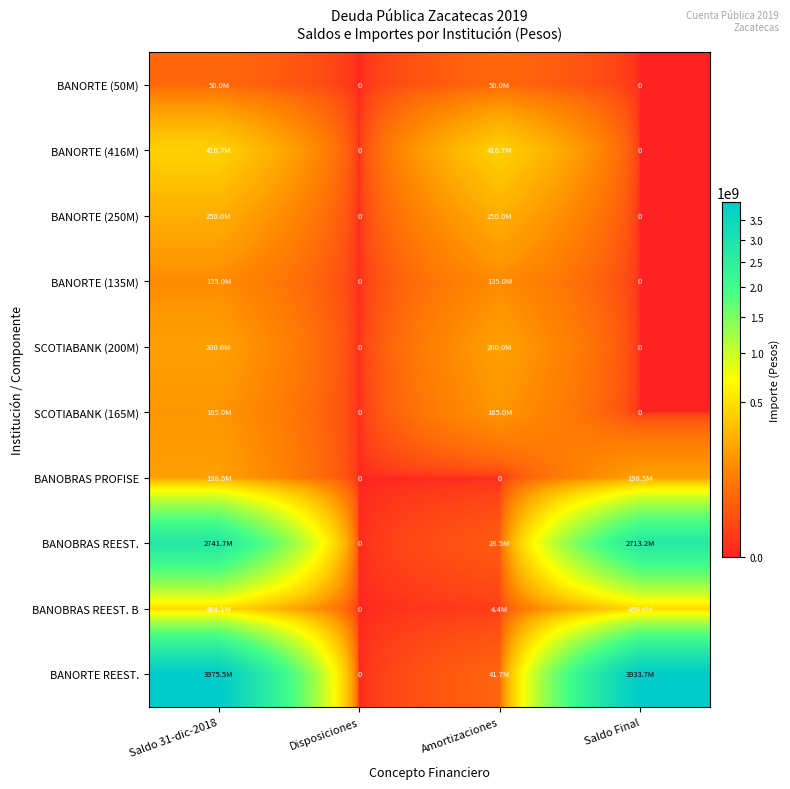

True or false: BANORTE (135M) has a value of 135000000.0 at Saldo 31-dic-2018.

True